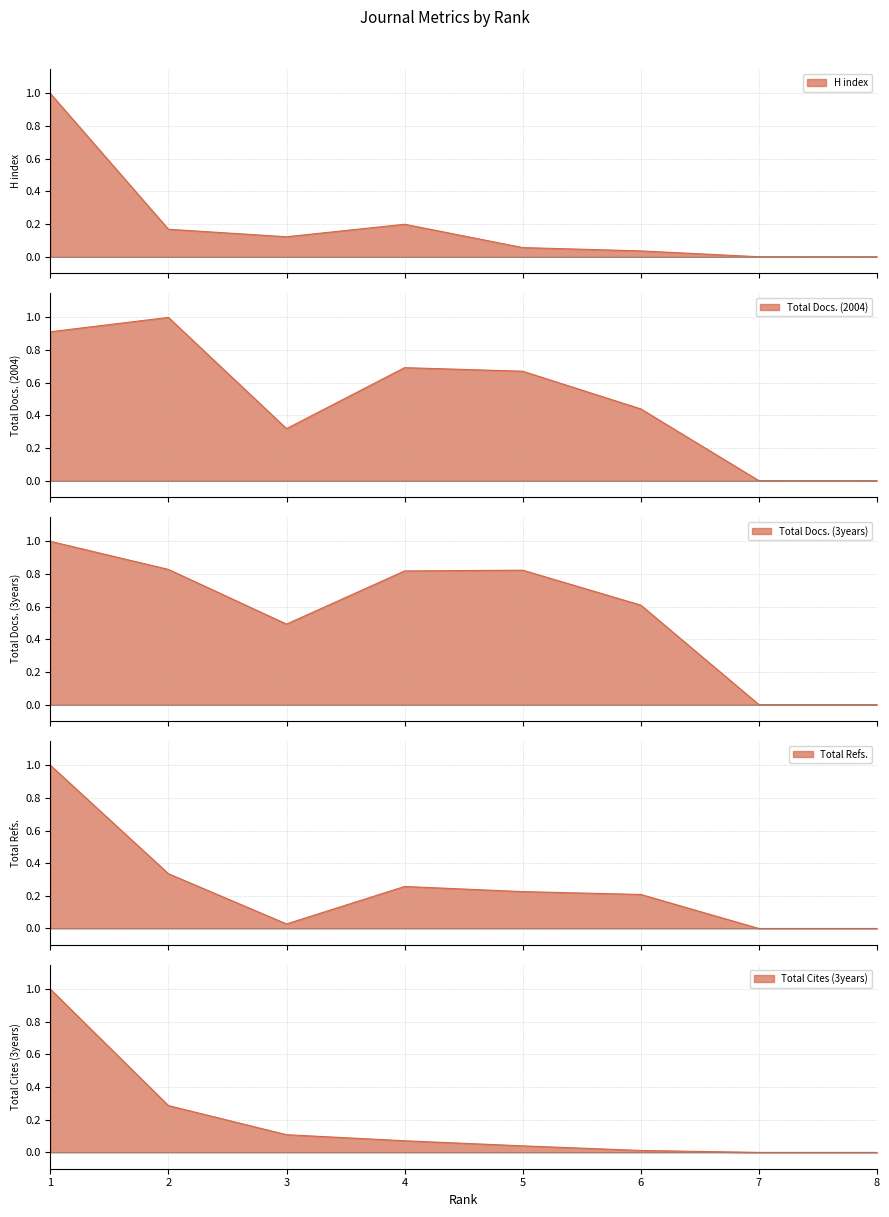

Reading left to right, transcribe all the data shown in this chart.

H index: 1=1.0	2=0.2	3=0.1	4=0.2	5=0.1	6=0.0	7=0.0	8=0.0
Total Docs. (2004): 1=0.9	2=1.0	3=0.3	4=0.7	5=0.7	6=0.4	7=0.0	8=0.0
Total Docs. (3years): 1=1.0	2=0.8	3=0.5	4=0.8	5=0.8	6=0.6	7=0.0	8=0.0
Total Refs.: 1=1.0	2=0.3	3=0.0	4=0.3	5=0.2	6=0.2	7=0.0	8=0.0
Total Cites (3years): 1=1.0	2=0.3	3=0.1	4=0.1	5=0.0	6=0.0	7=0.0	8=0.0